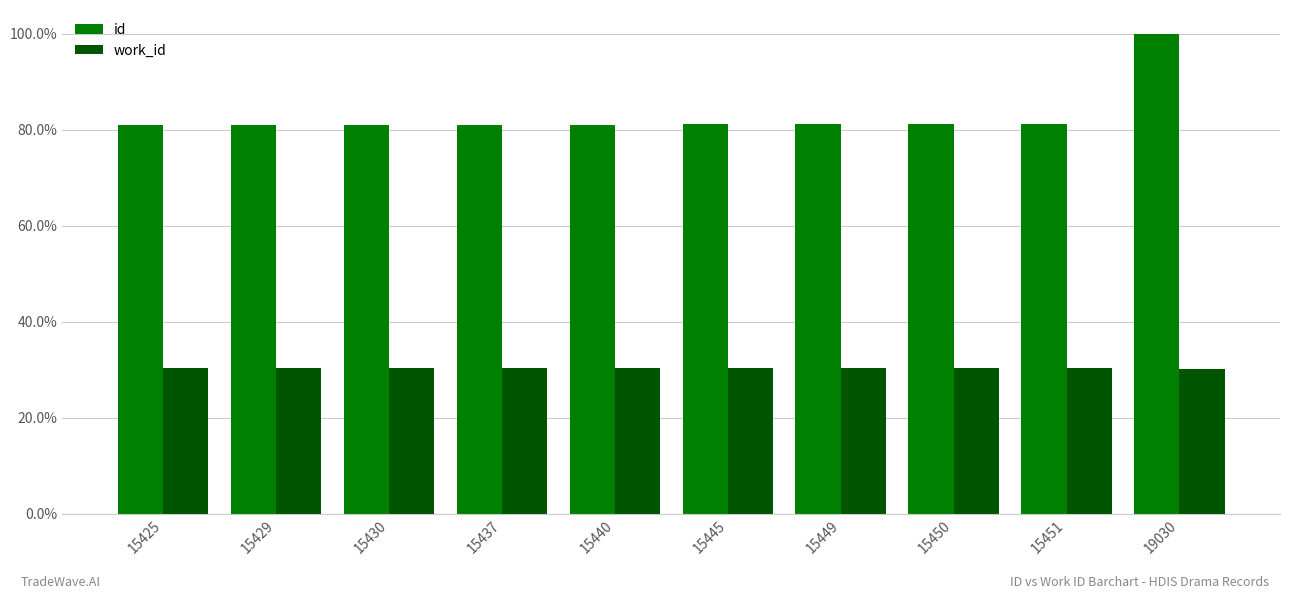

Reading right to left, list all the values displayed in this chart.

id: 19030=1.0	15451=0.8	15450=0.8	15449=0.8	15445=0.8	15440=0.8	15437=0.8	15430=0.8	15429=0.8	15425=0.8
work_id: 19030=0.3	15451=0.3	15450=0.3	15449=0.3	15445=0.3	15440=0.3	15437=0.3	15430=0.3	15429=0.3	15425=0.3